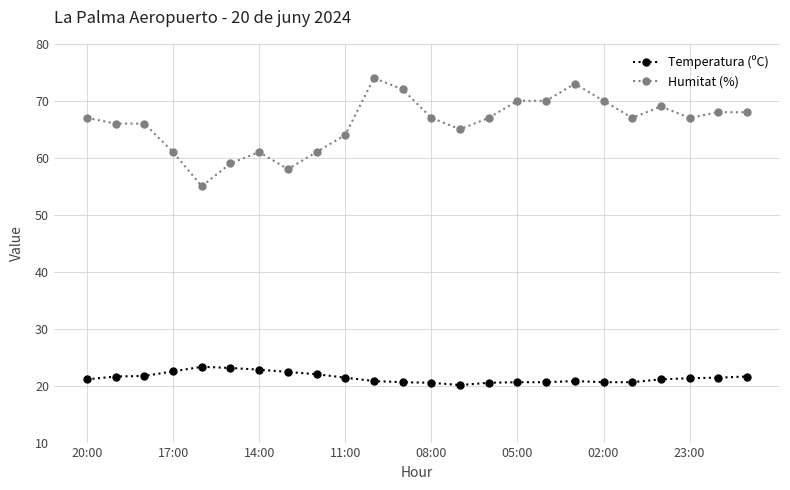

At how many categories does at least one series exceed 71?

3